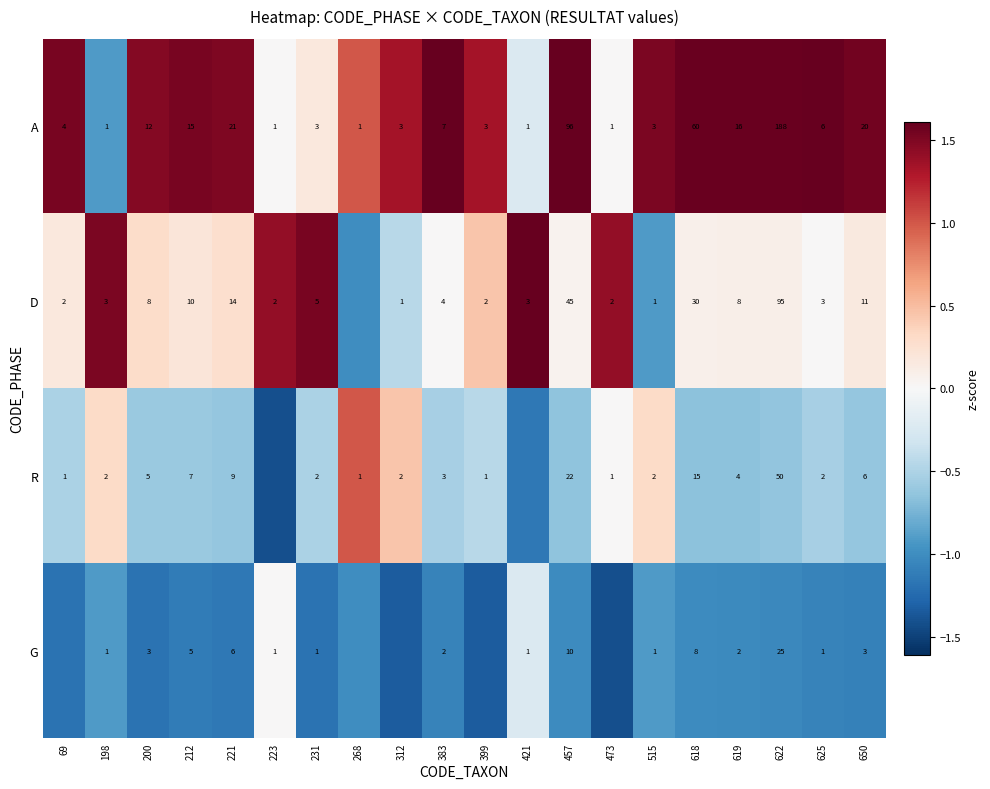

At how many categories does at least one series exceed 1?

19